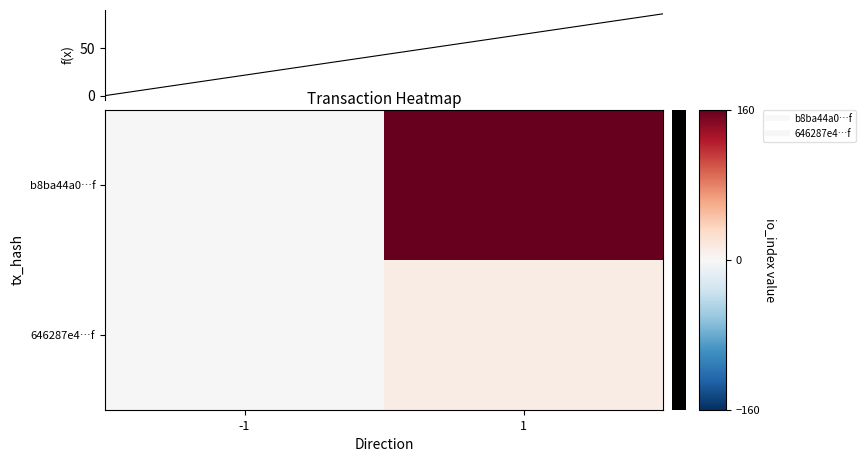

List the series in order of their overall mean, highest first.

b8ba44a0…f, 646287e4…f